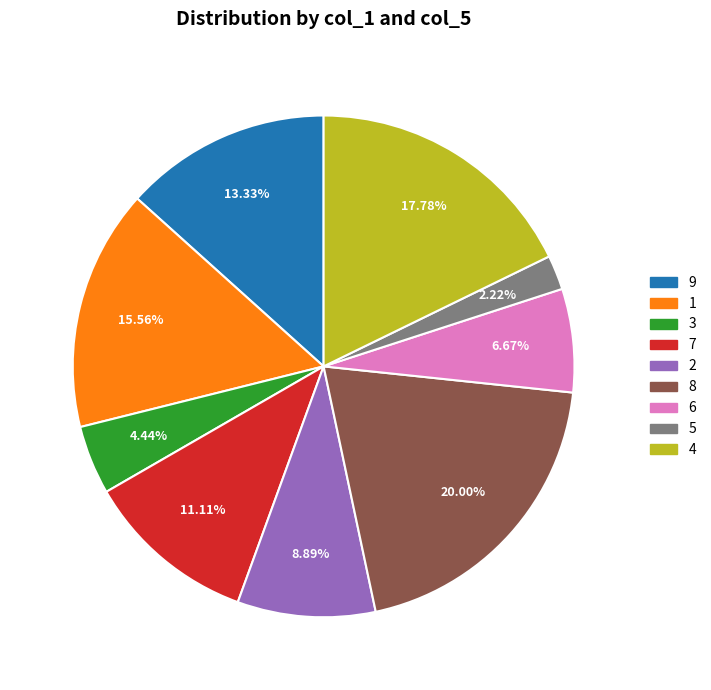

Approximately how many times larger is the value at 7 compared to 4?

0.6